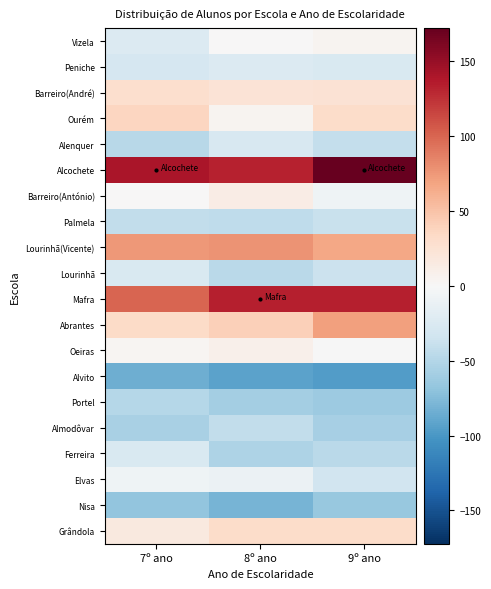

What is the total value across all series at 7º ano?

-21.0